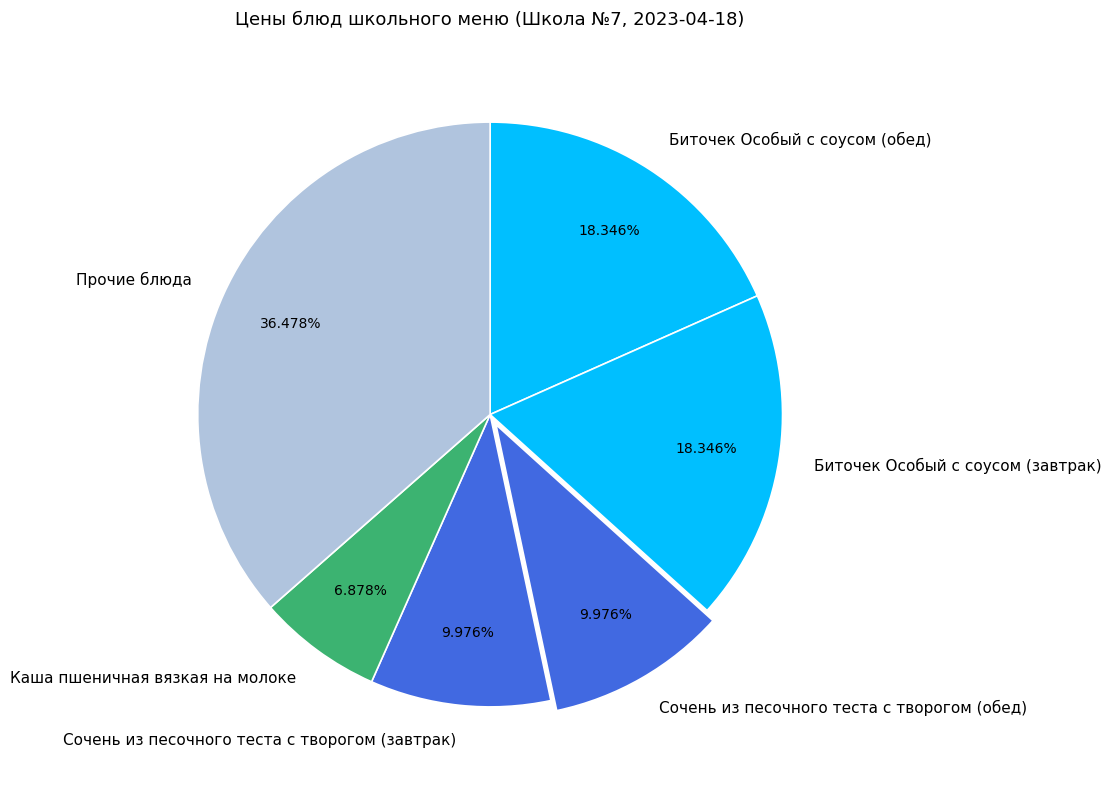

What is the largest slice in the pie chart?

Прочие блюда